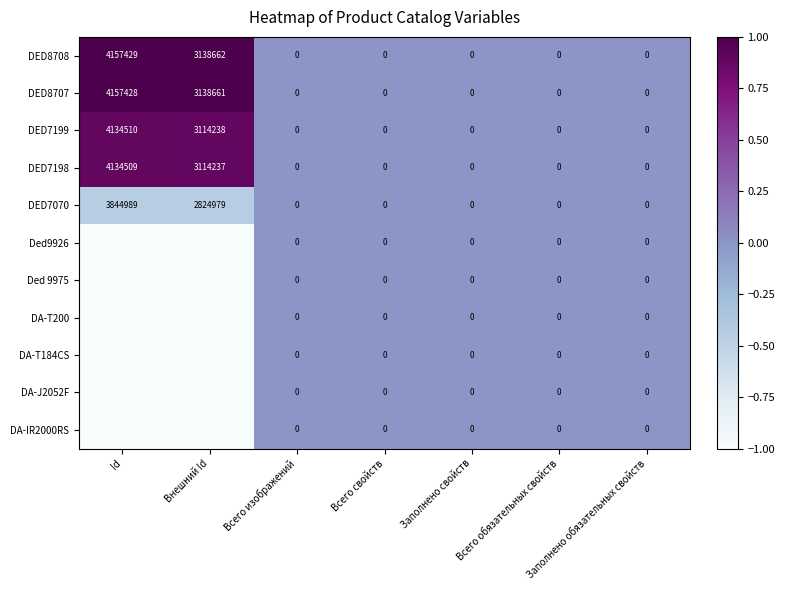

What is the sum of all DED7198 values?

7248746